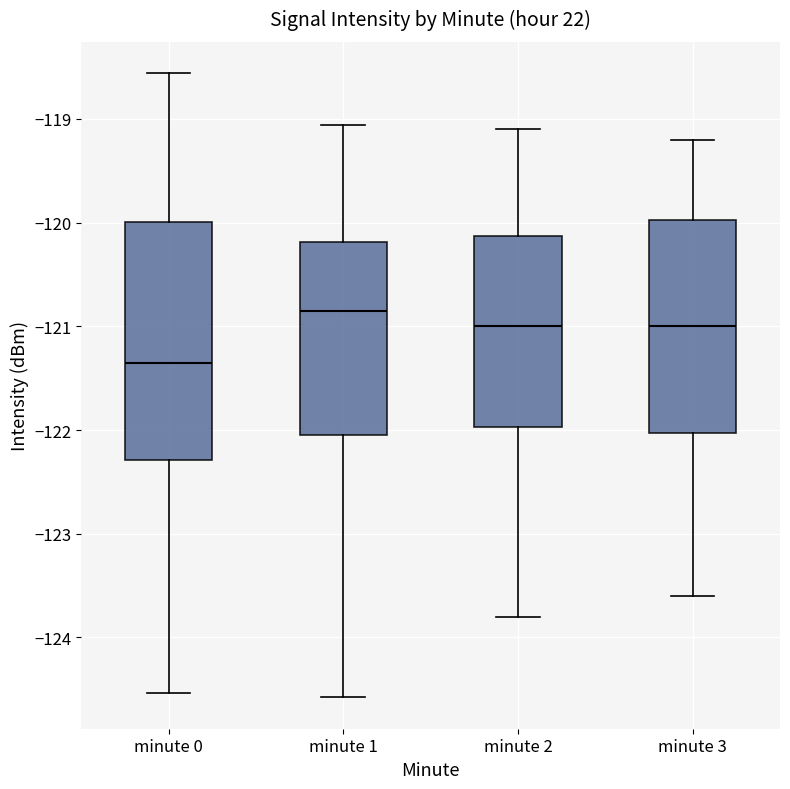

Which box's median line is the lowest?

minute 0